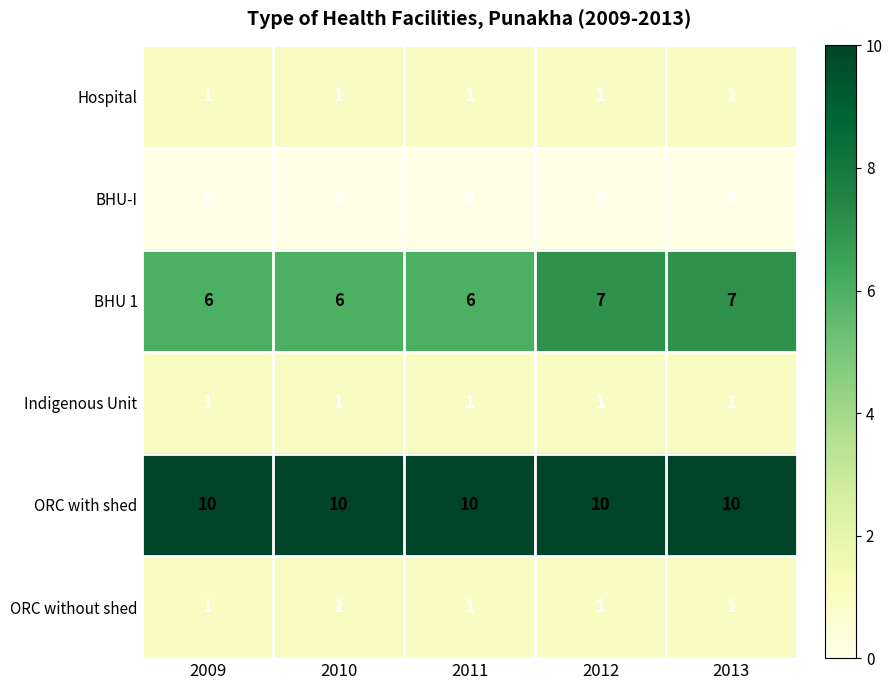

Which series has the largest total across all categories?

ORC with shed